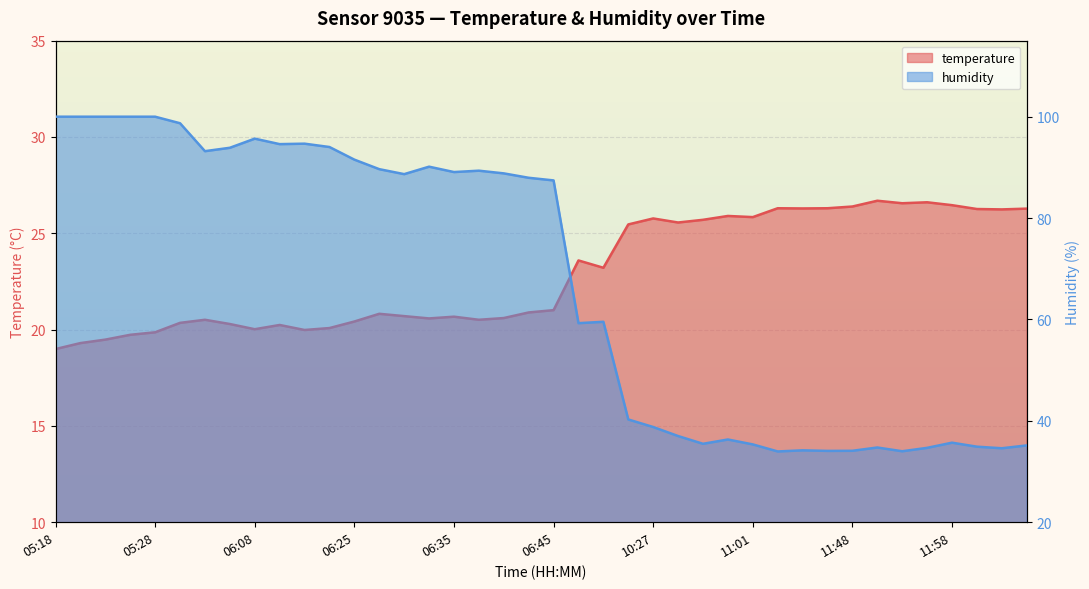

What is the average value of the temperature series?

22.9